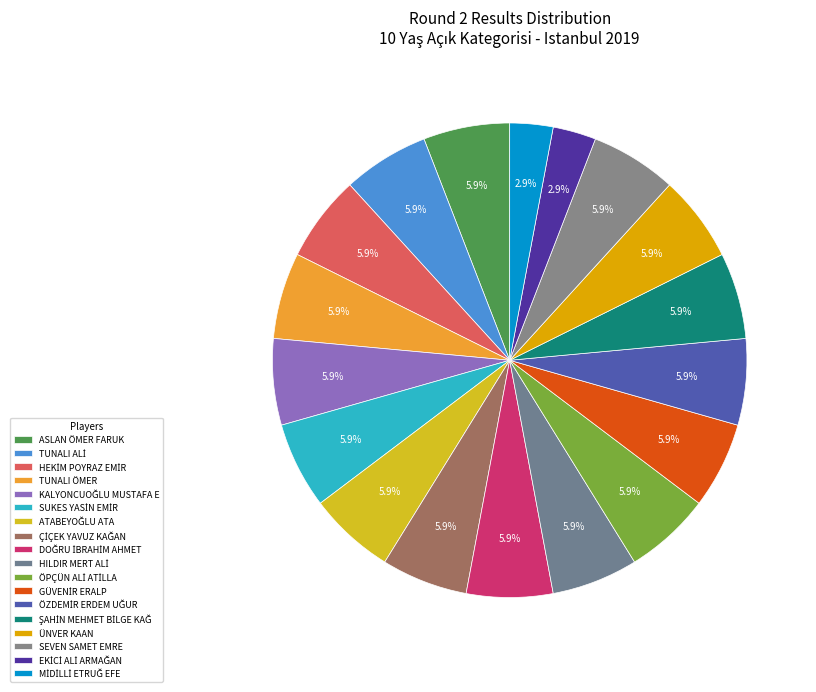

What is the smallest slice in the pie chart?

EKİCİ ALİ ARMAĞAN